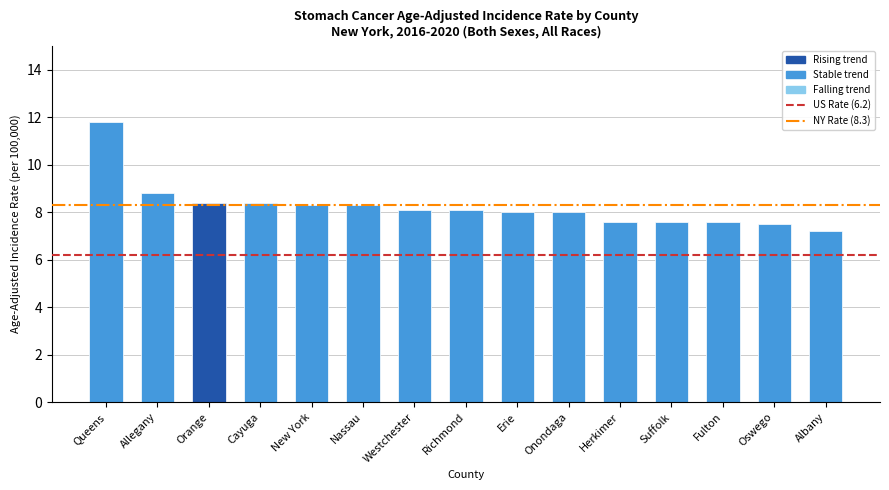

Which label corresponds to the largest value in the chart?

Queens